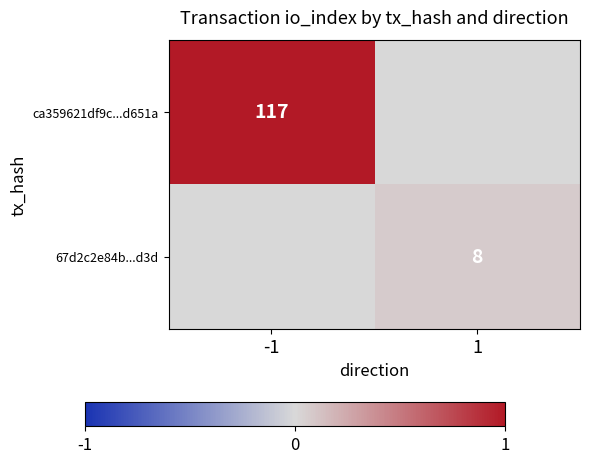

Count the number of data series in this chart.

2